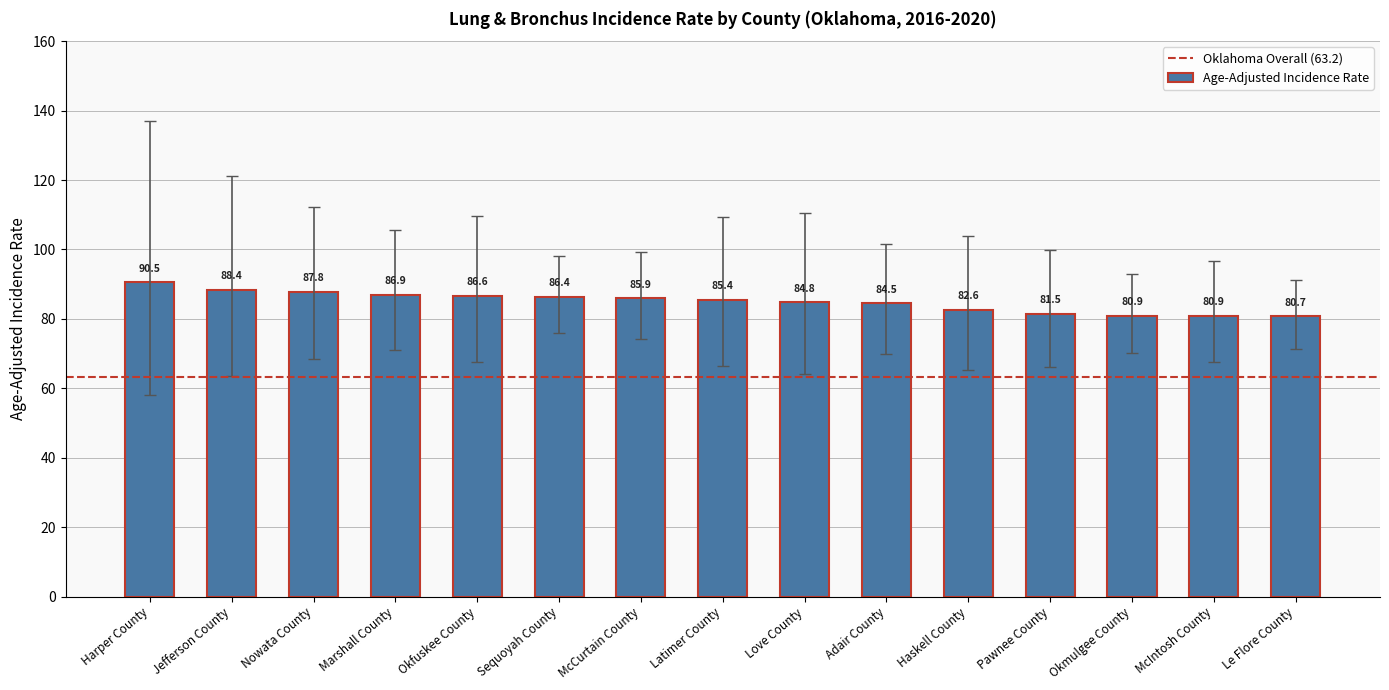

The value at Le Flore County is 26.9. True or false?

False